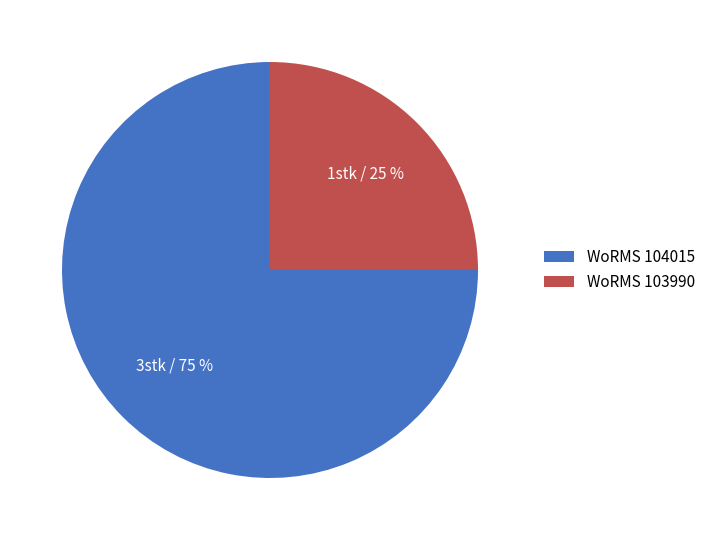

Is there any slice that represents more than half of the pie?

Yes